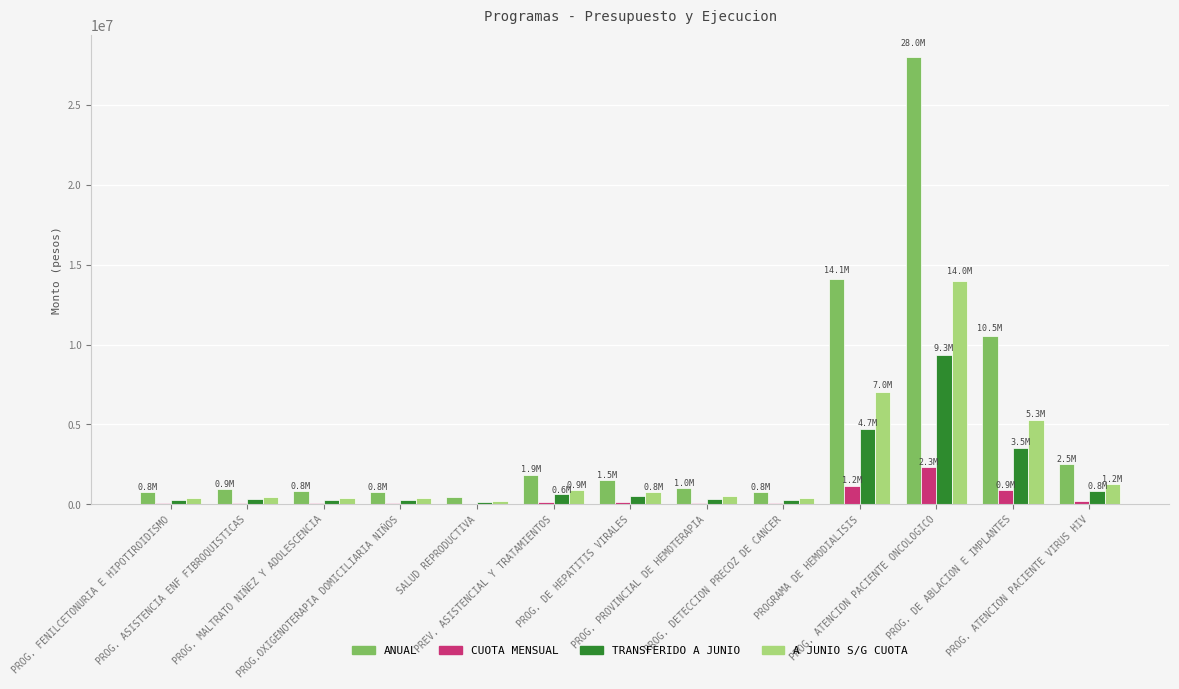

What is the sum of all A JUNIO S/G CUOTA values?

32006000.0